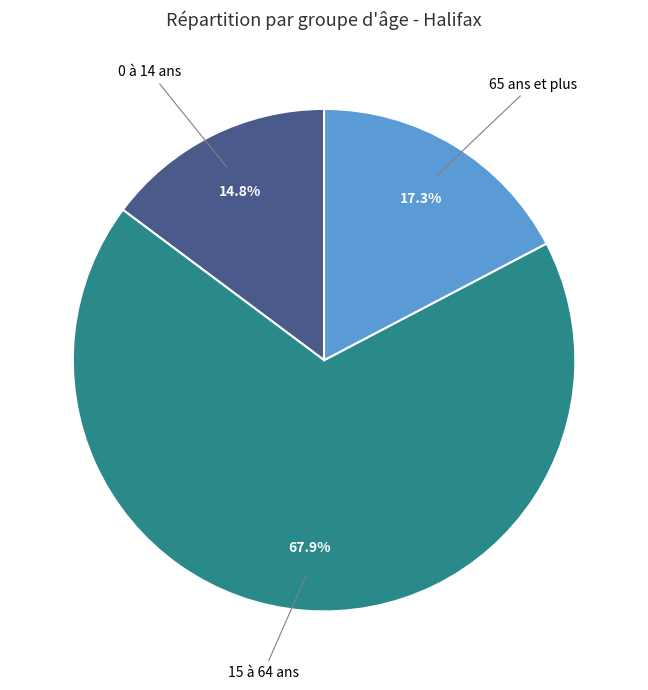

Is there any slice that represents more than half of the pie?

Yes